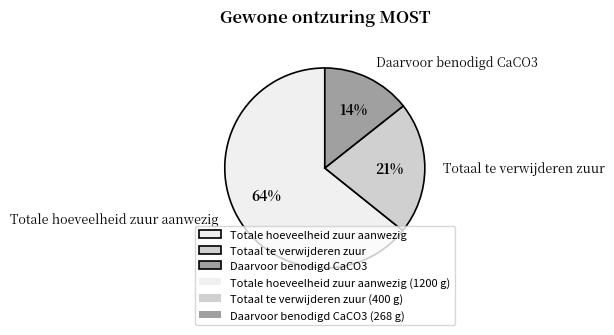

To the nearest percent, what percentage of the pie is Totaal te verwijderen zuur?

21%